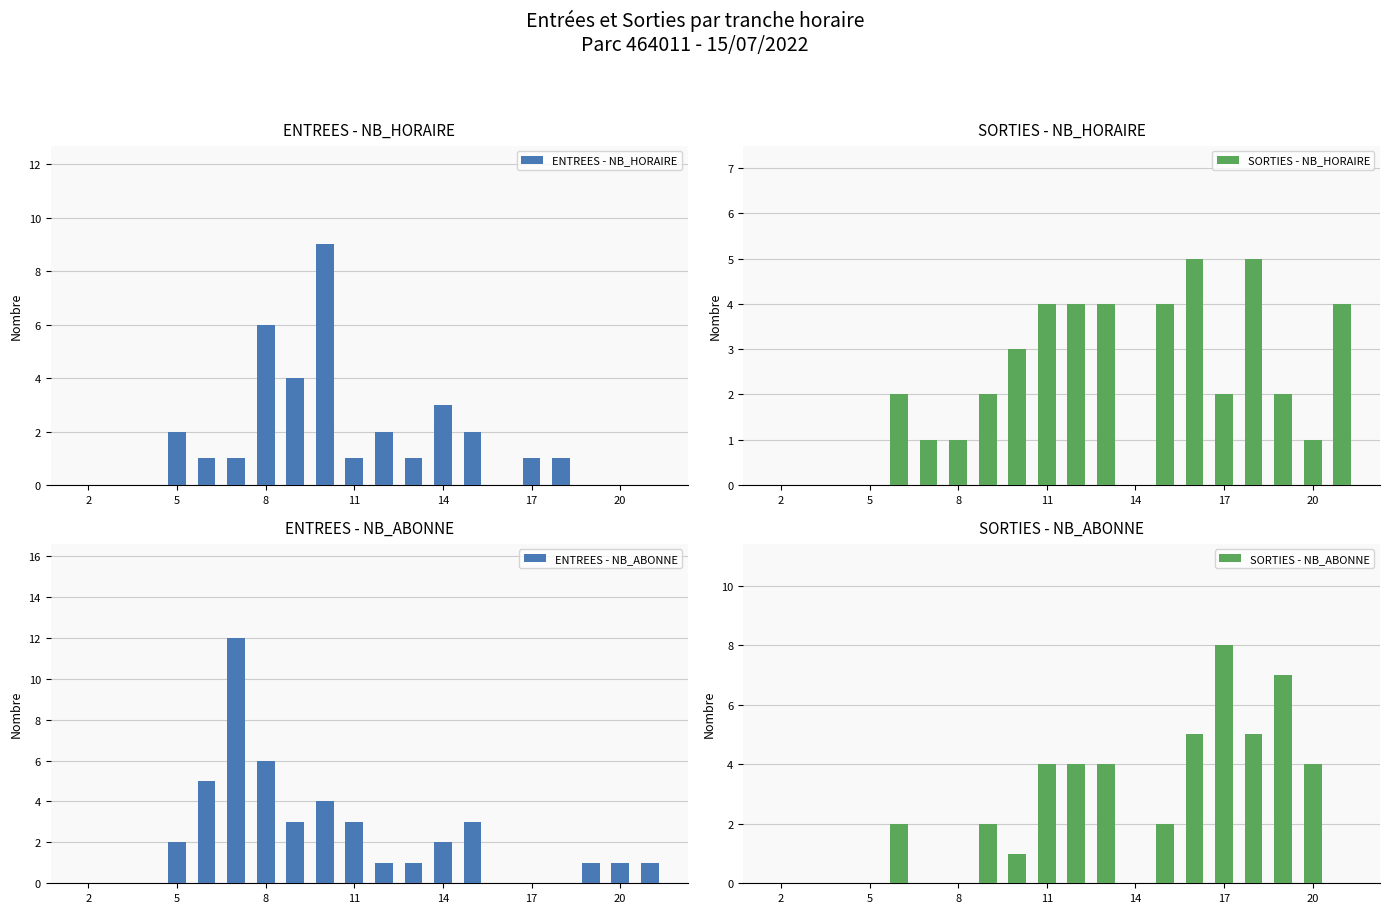

At how many categories does at least one series exceed 8?

2